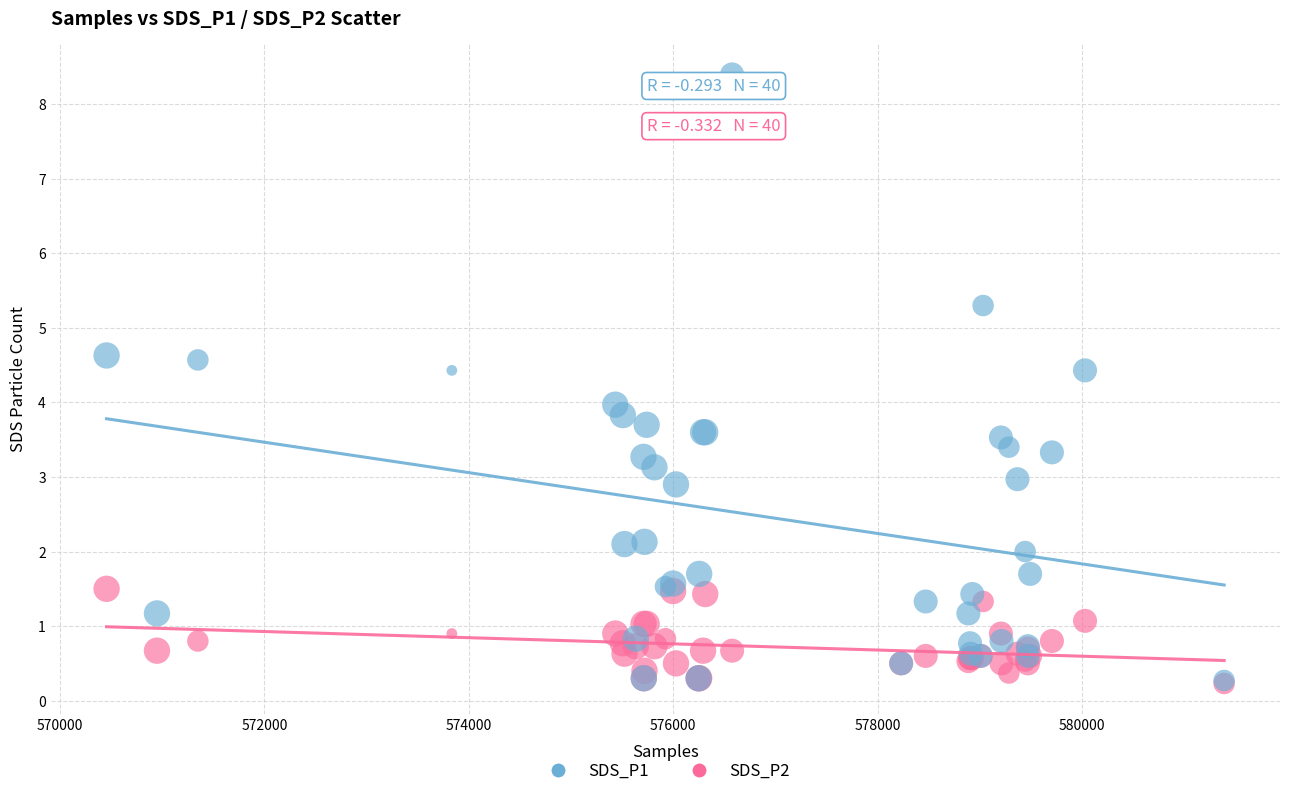

Which series contains the highest Y value?

SDS_P1